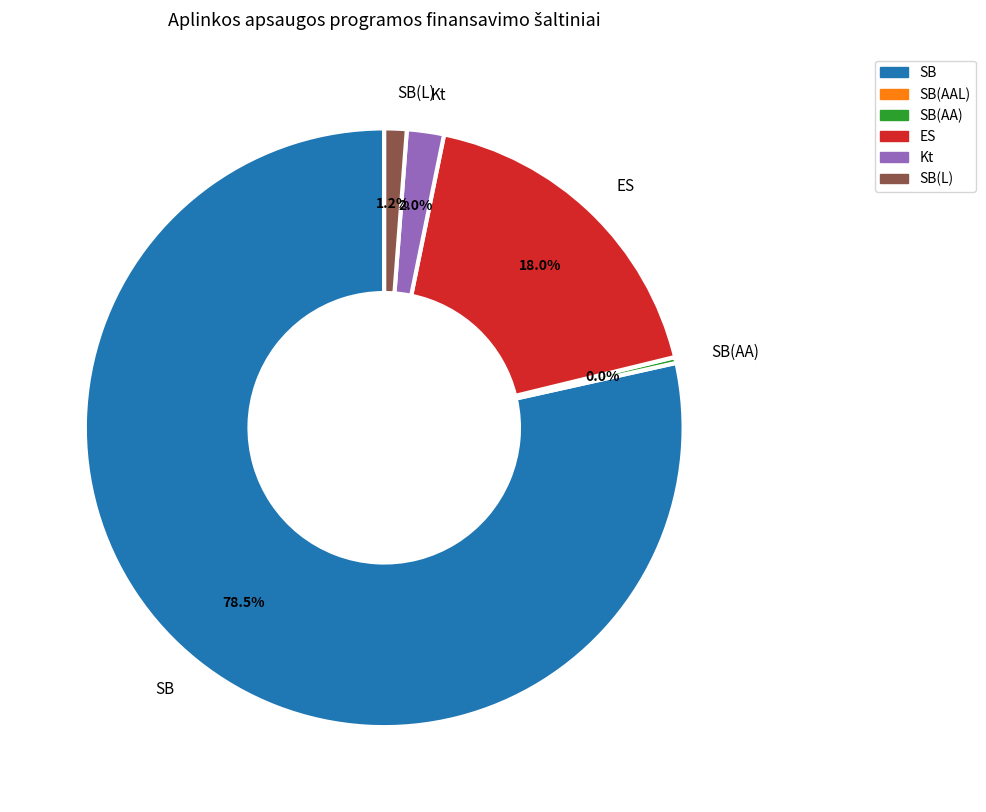

Does SB(AAL) represent more than half of the total?

No